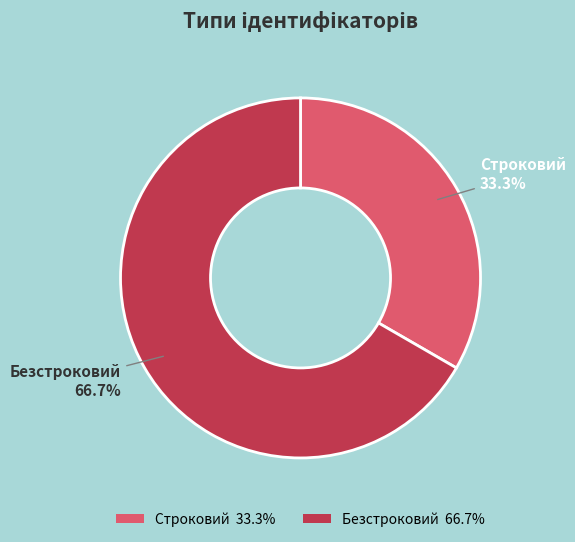

To the nearest percent, what portion does Безстроковий represent?

67%